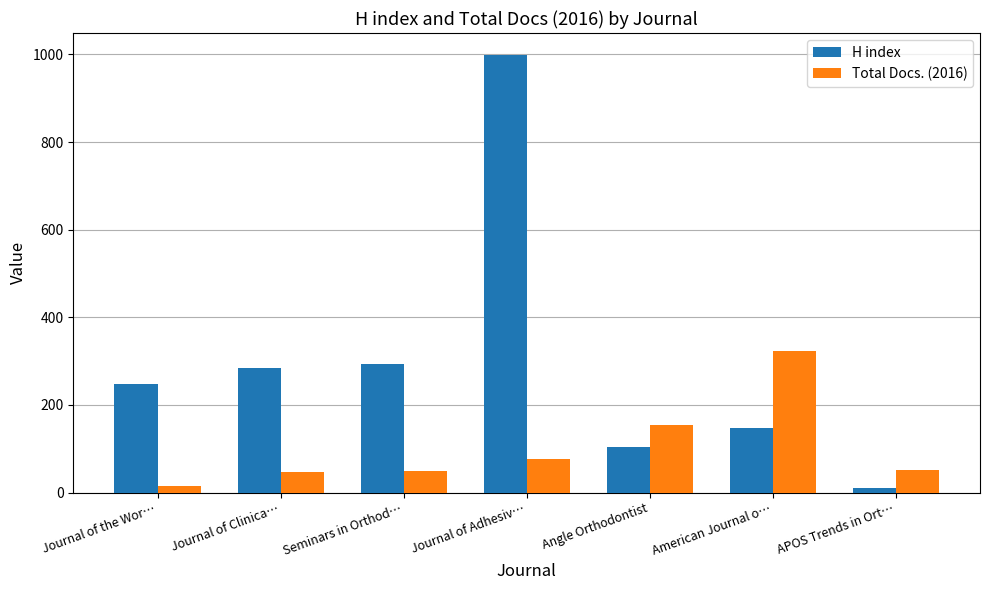

Which series has the largest total across all categories?

H index